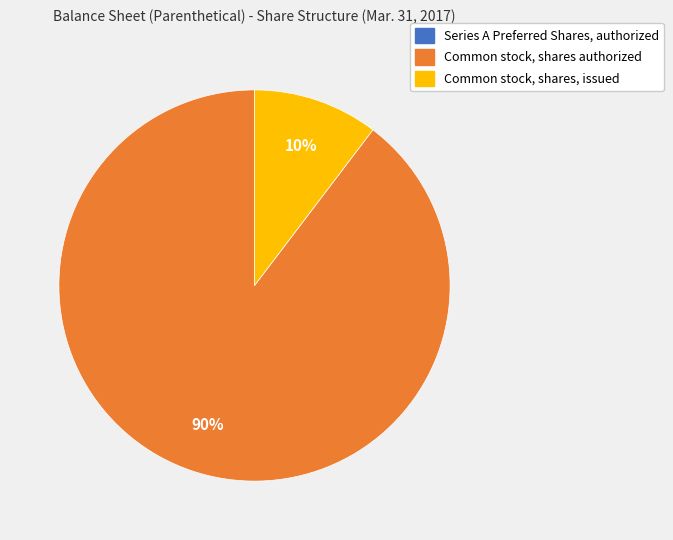

Is it true that Common stock, shares, issued is 22% of the pie?

False